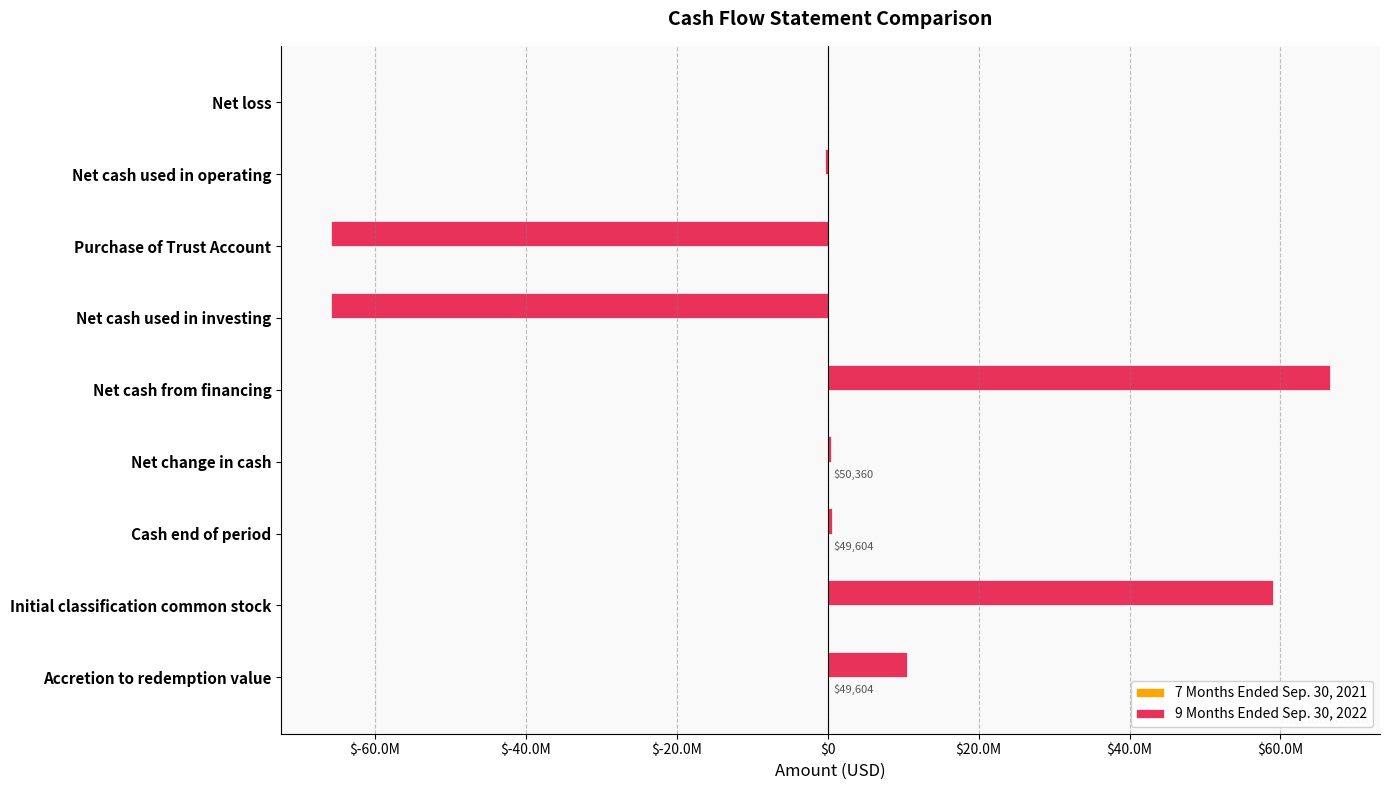

How many bars are there in each group?

2